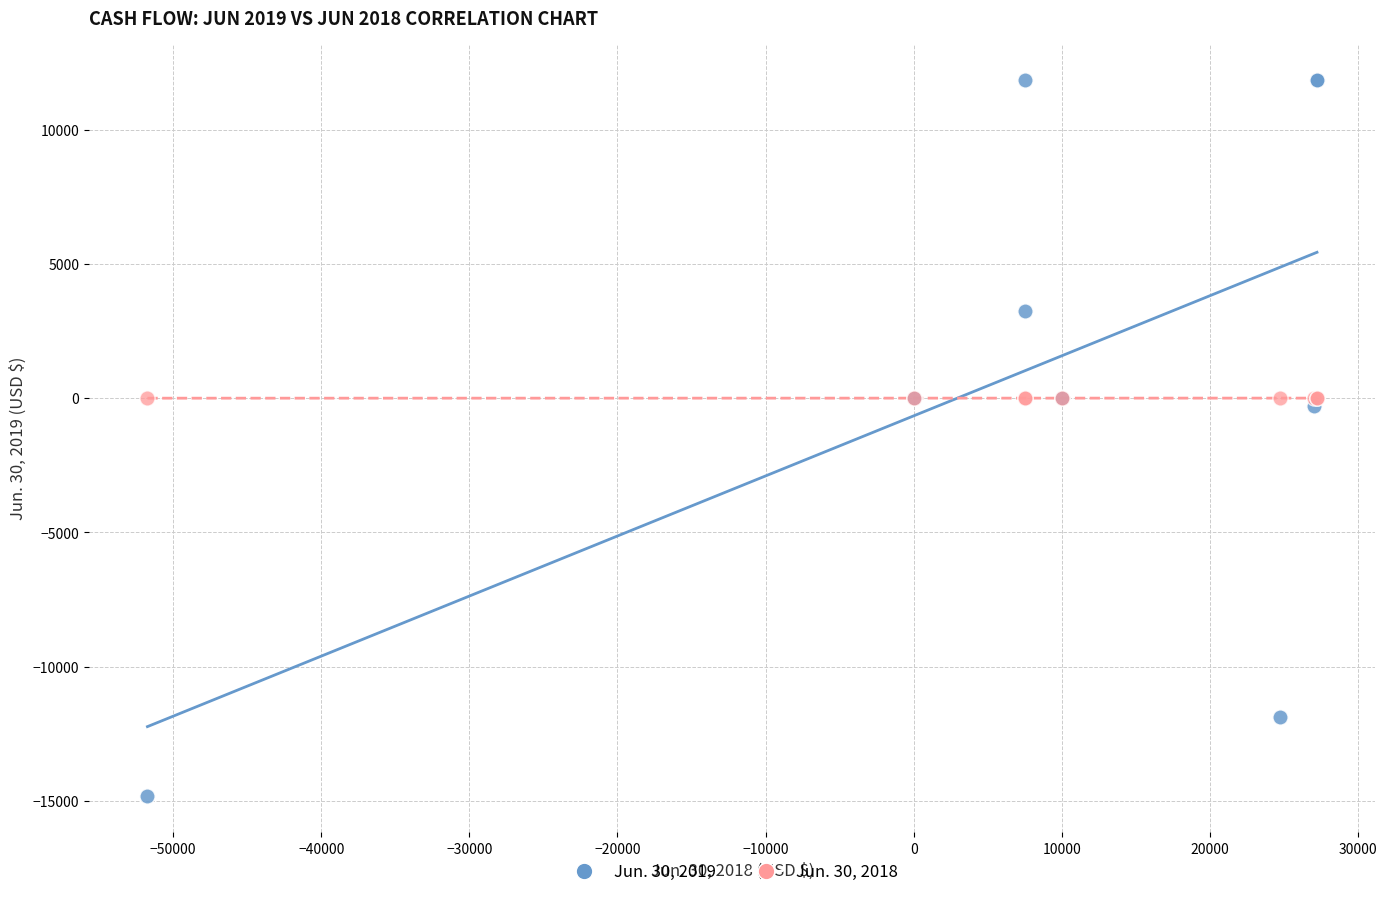

What are all the series names shown in the legend?

Jun. 30, 2019, Jun. 30, 2018